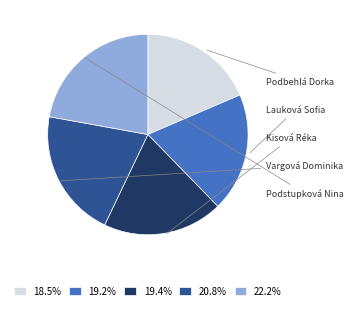

What is the ratio of the value at 18.5% to the value at 22.2%?

0.8